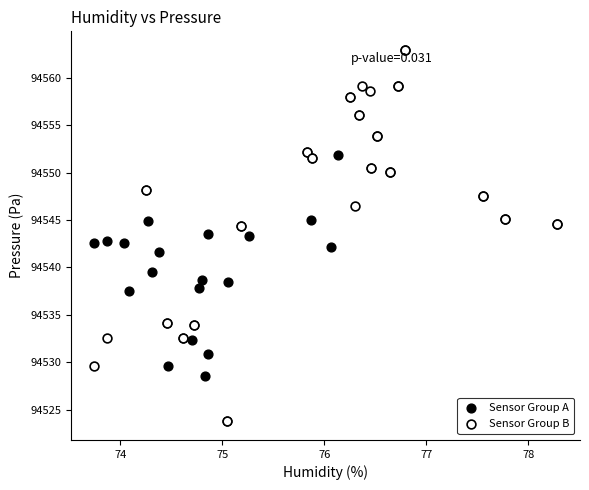

Which series has the largest Y range (max minus min)?

Sensor Group B